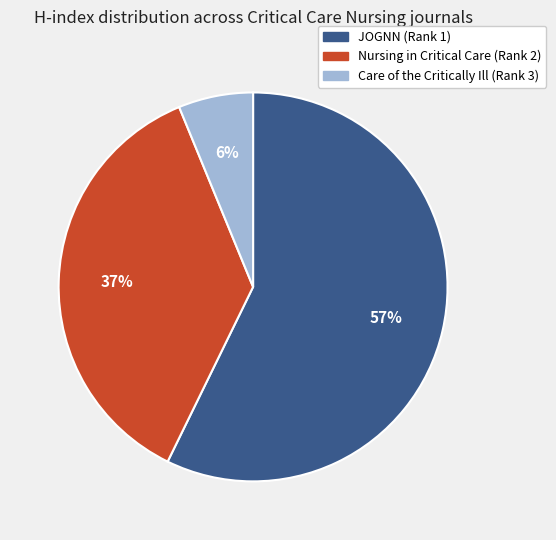

To the nearest percent, what is the average slice percentage?

33%